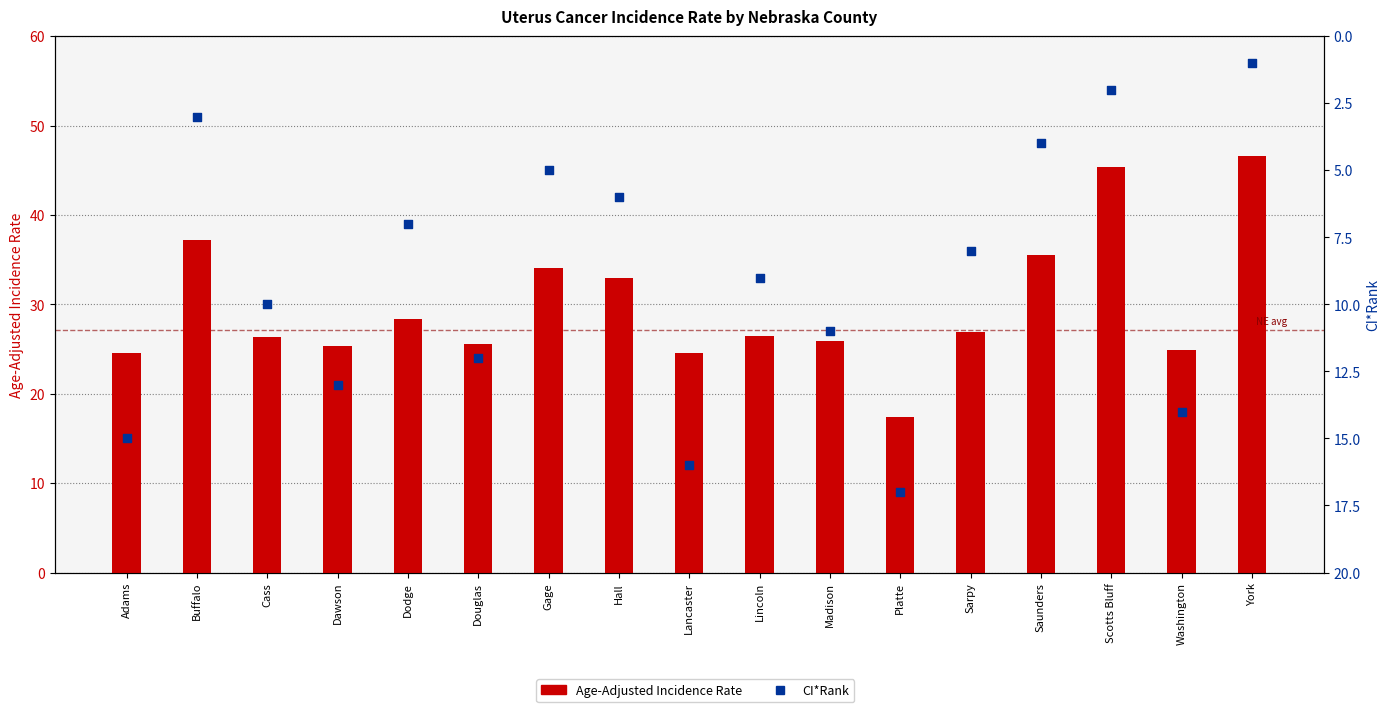

Which series reaches the maximum Y coordinate?

Age-Adjusted Incidence Rate